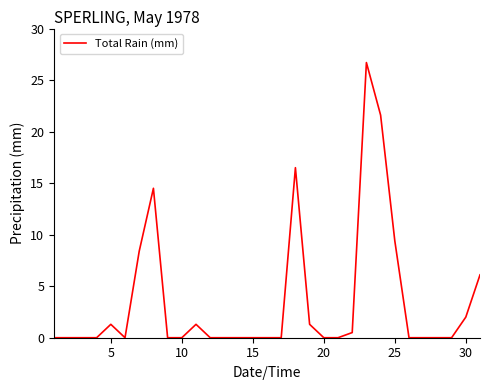

Reading left to right, transcribe all the data shown in this chart.

0.0	0.0	0.0	0.0	1.3	0.0	8.4	14.5	0.0	0.0	1.3	0.0	0.0	0.0	0.0	0.0	0.0	16.5	1.3	0.0	0.0	0.5	26.7	21.6	9.4	0.0	0.0	0.0	0.0	2.0	6.1